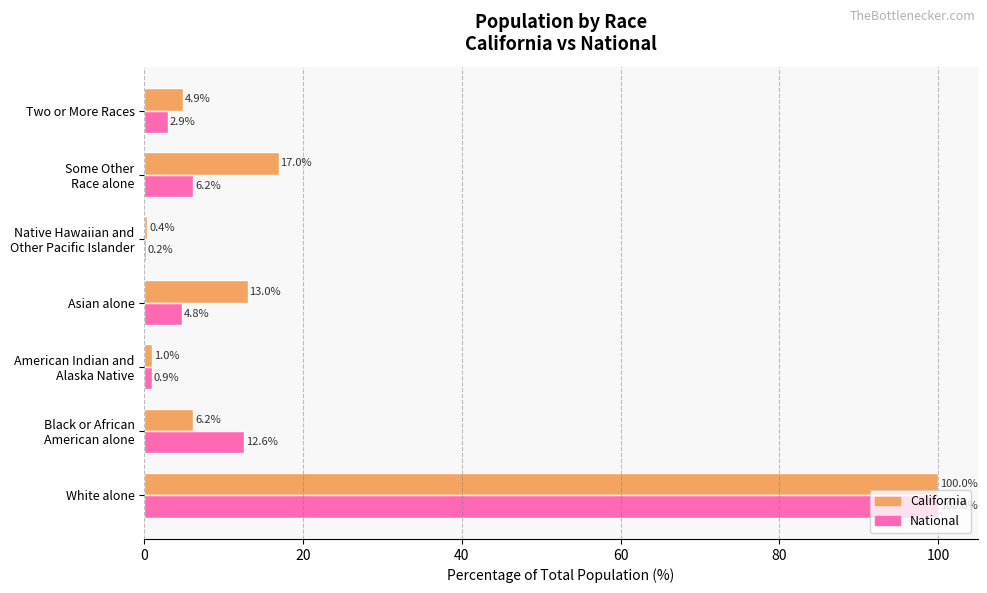

The California series shows 134.1 at White alone. True or false?

False